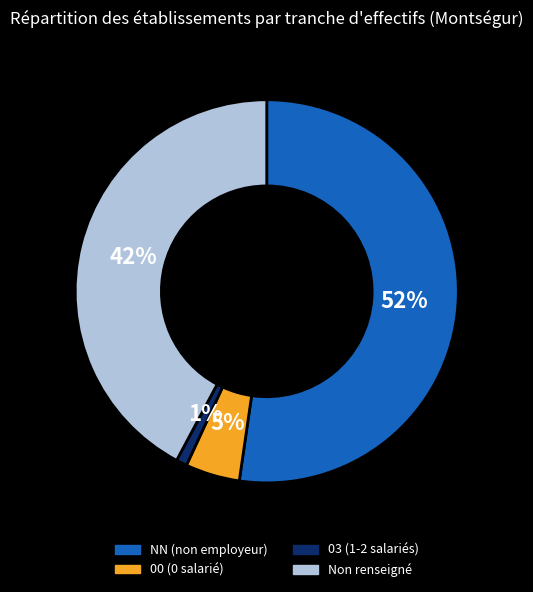

To the nearest percent, what is the average slice percentage?

25%